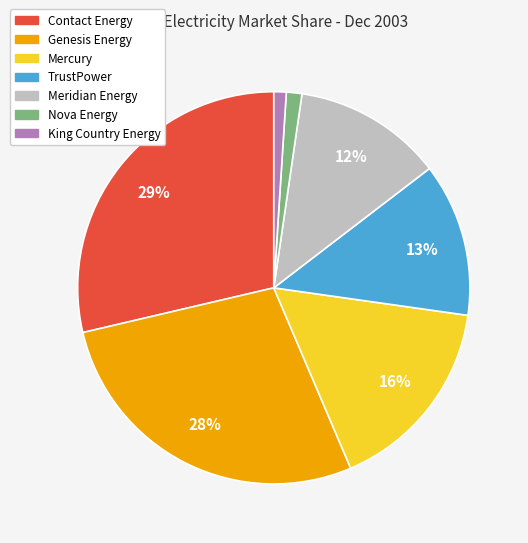

How many segments does this pie chart have?

7